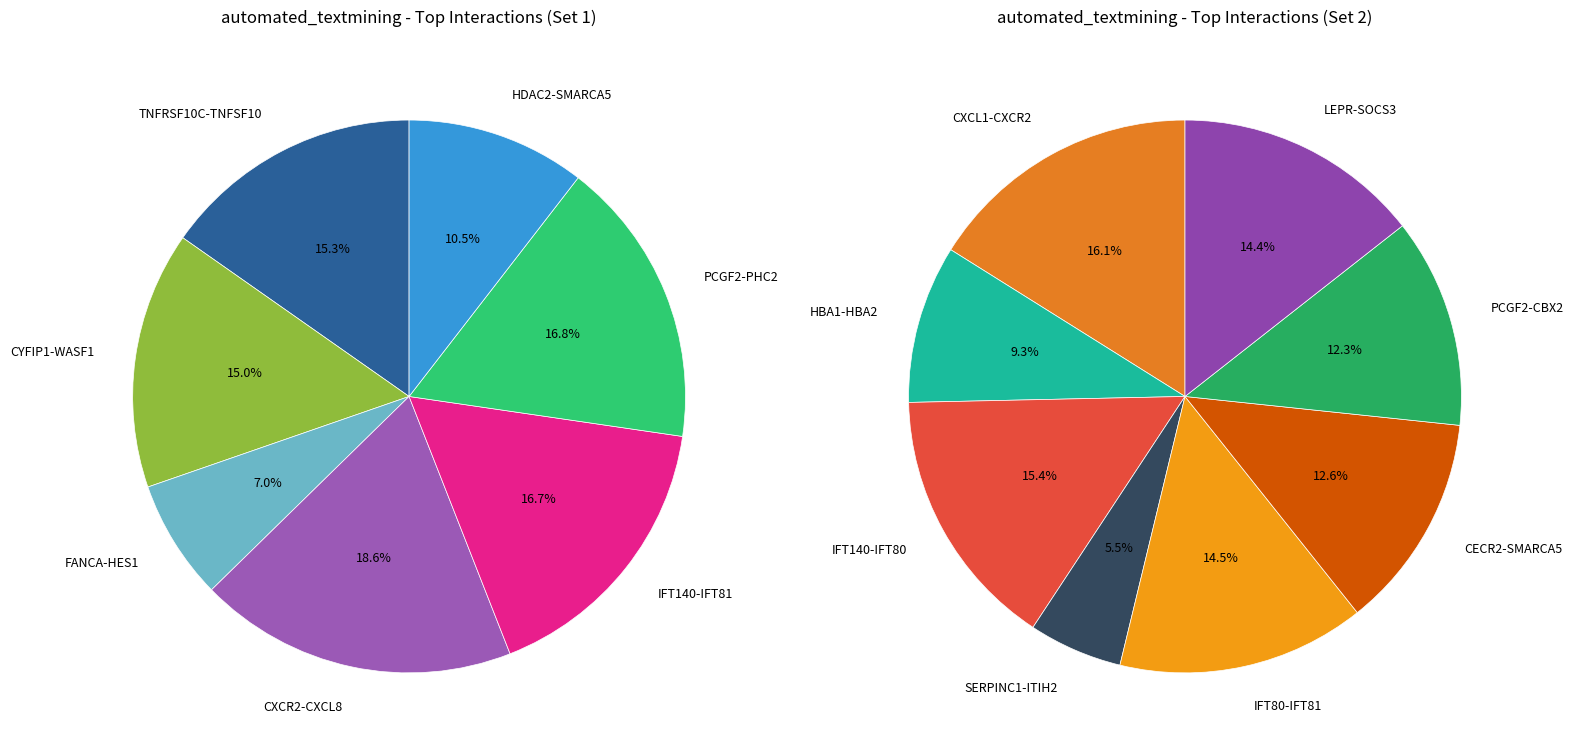

Rank the categories by value from lowest to highest.

SERPINC1-ITIH2, FANCA-HES1, HDAC2-SMARCA5, HBA1-HBA2, PCGF2-CBX2, CECR2-SMARCA5, CYFIP1-WASF1, TNFRSF10C-TNFSF10, LEPR-SOCS3, IFT140-IFT81, IFT80-IFT81, PCGF2-PHC2, IFT140-IFT80, CXCL1-CXCR2, CXCR2-CXCL8